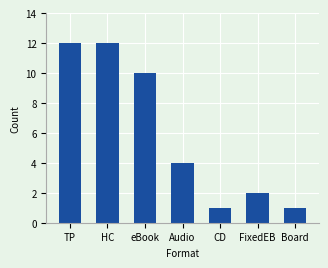

What is the maximum value shown in the chart?

12